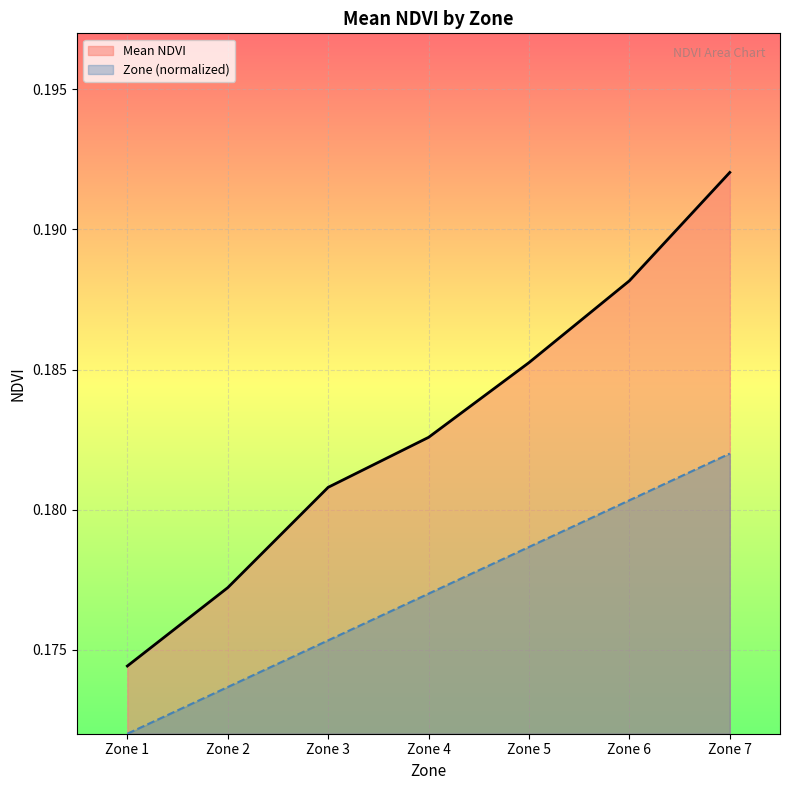

What is the maximum value shown in the chart?

0.2